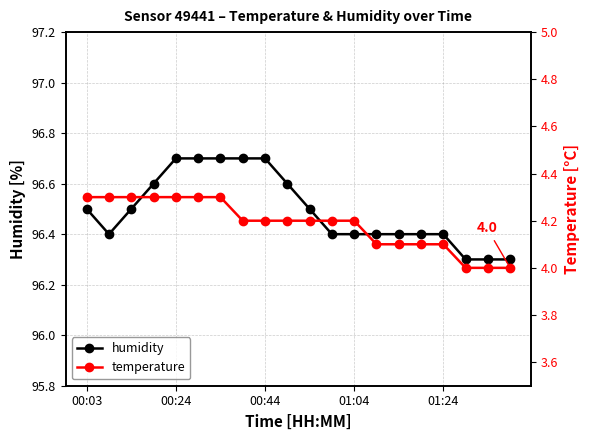

What is the label of the 16th point from the left?

15